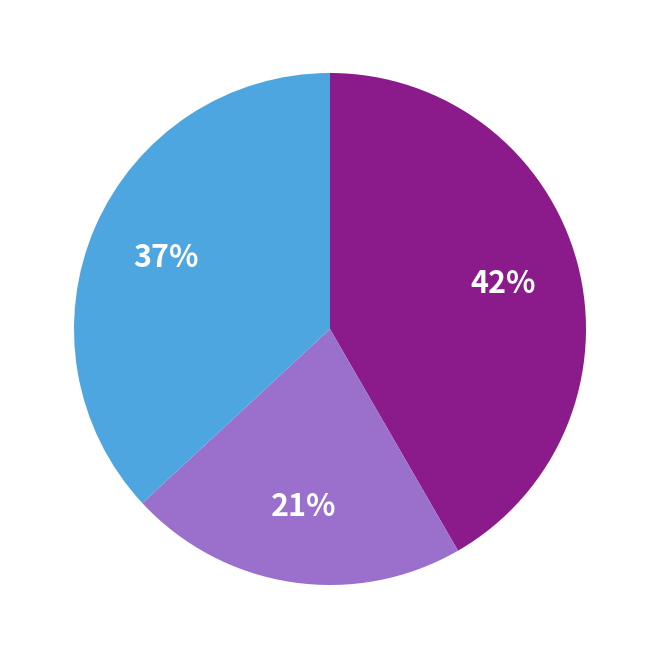

How many slices are in this pie chart?

3